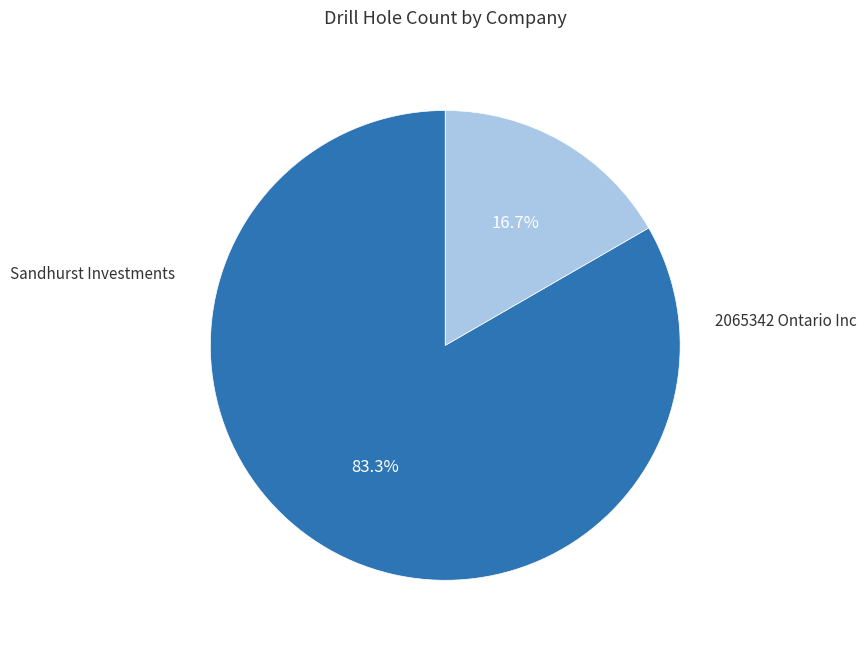

Does any single category account for the majority?

Yes